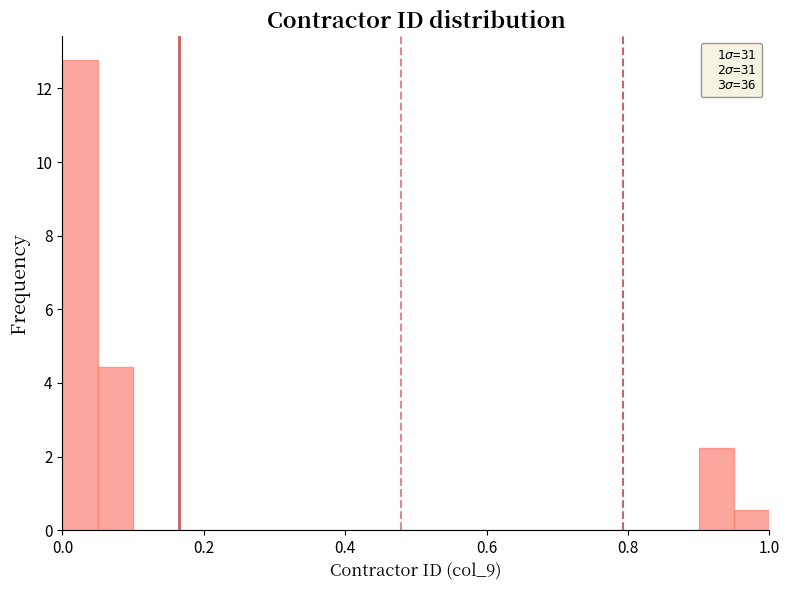

Around what value on the x-axis is the tallest bar? Give the approximate position of its centre, as read against the axis.

0.02